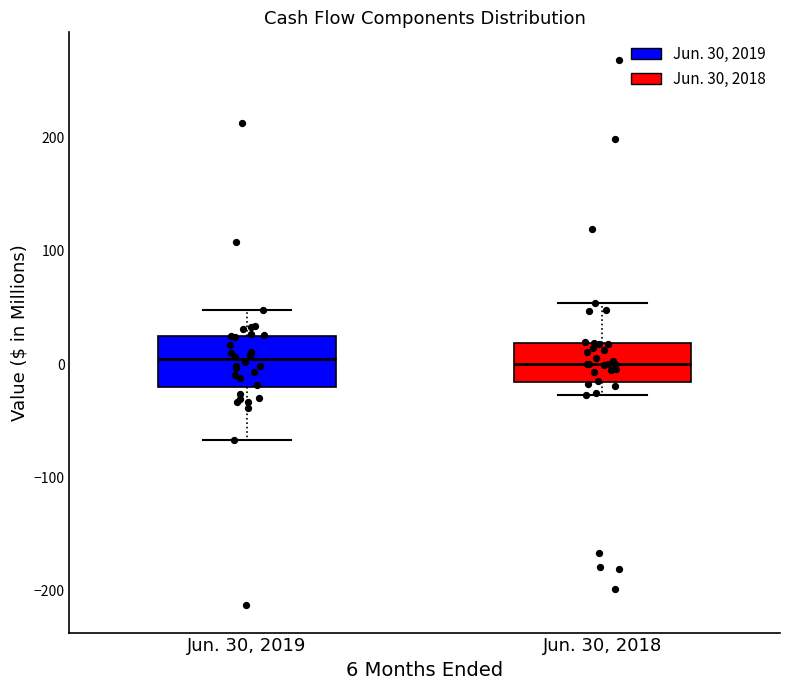

Reading left to right, read every box against the y-axis: the position of its median line, the range the box covers, and the ends of its whiskers. The values are not printed on the chart, so give them approximately, as read against the axis.

Jun. 30, 2019: median 0, box -20 to 20, whiskers -70 to 50
Jun. 30, 2018: median 0, box -20 to 20, whiskers -30 to 50